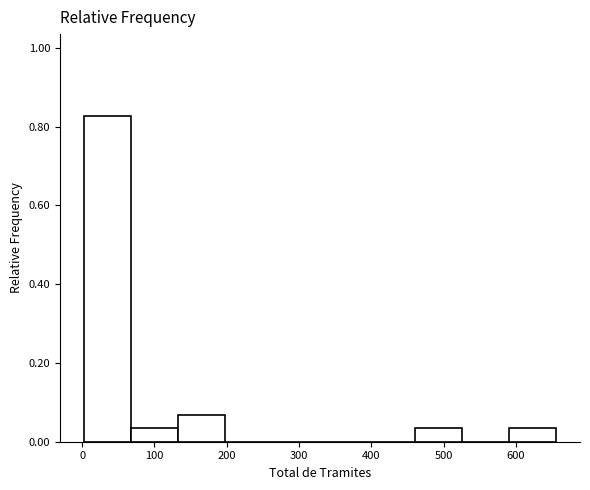

What is the height of the bar covering 460 to 530 on the x-axis? Neither the bar edges nor the heights are printed on the chart, so give them approximately, as read against the axes.

0.04